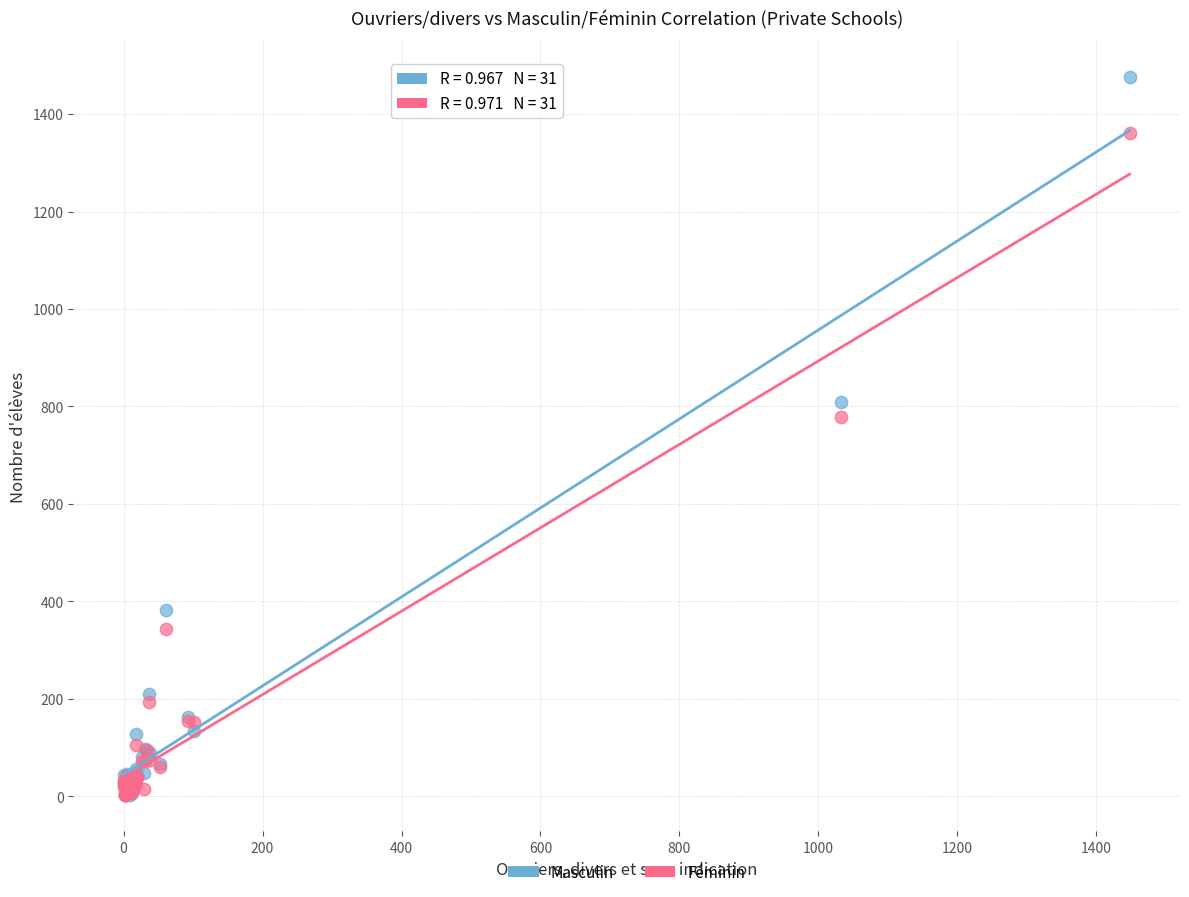

In the Masculin series, what Y value is closest to 740?

810